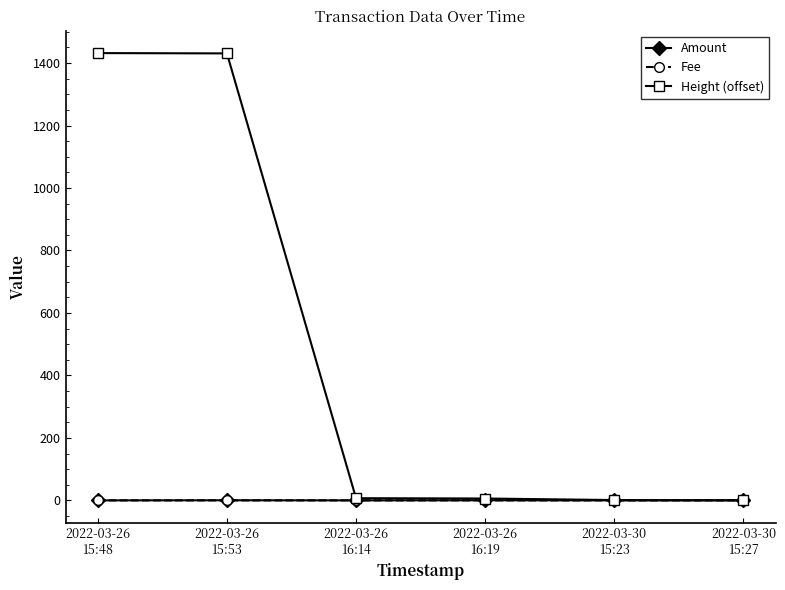

Which series has the widest spread of values?

Height (offset)